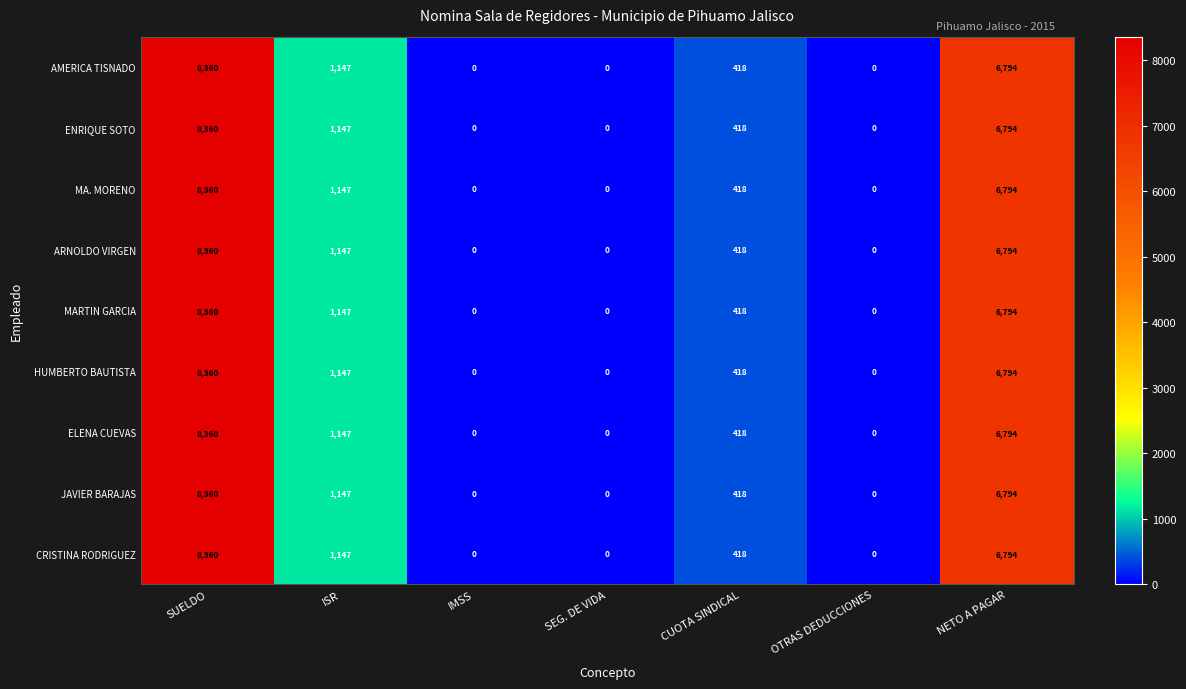

True or false: HUMBERTO BAUTISTA has a value of 14650 at SUELDO.

False